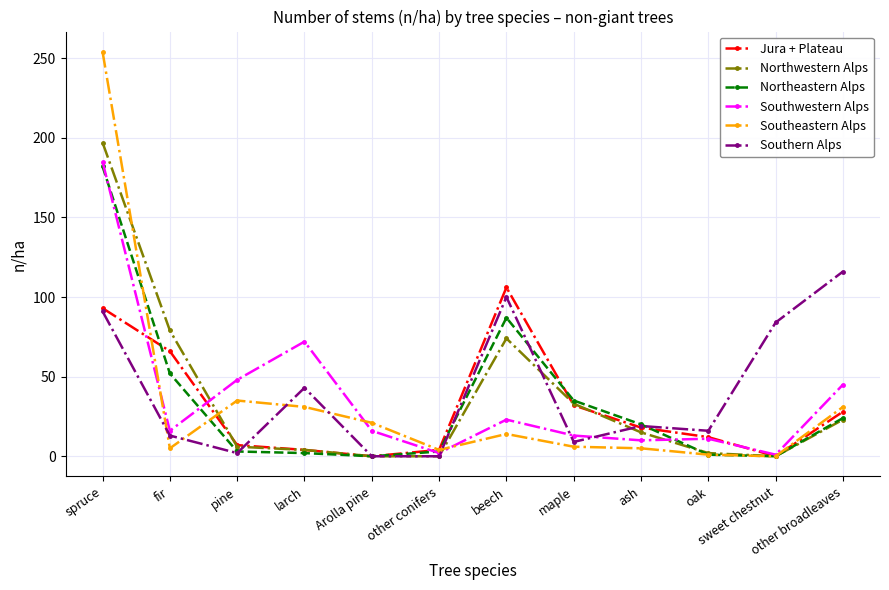

What is the label of the 9th point from the right?

larch